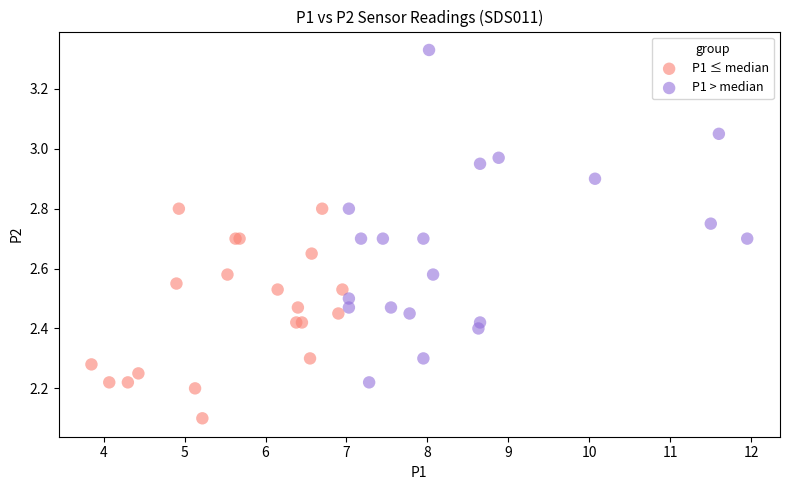

Which series reaches the minimum Y coordinate?

P1 ≤ median